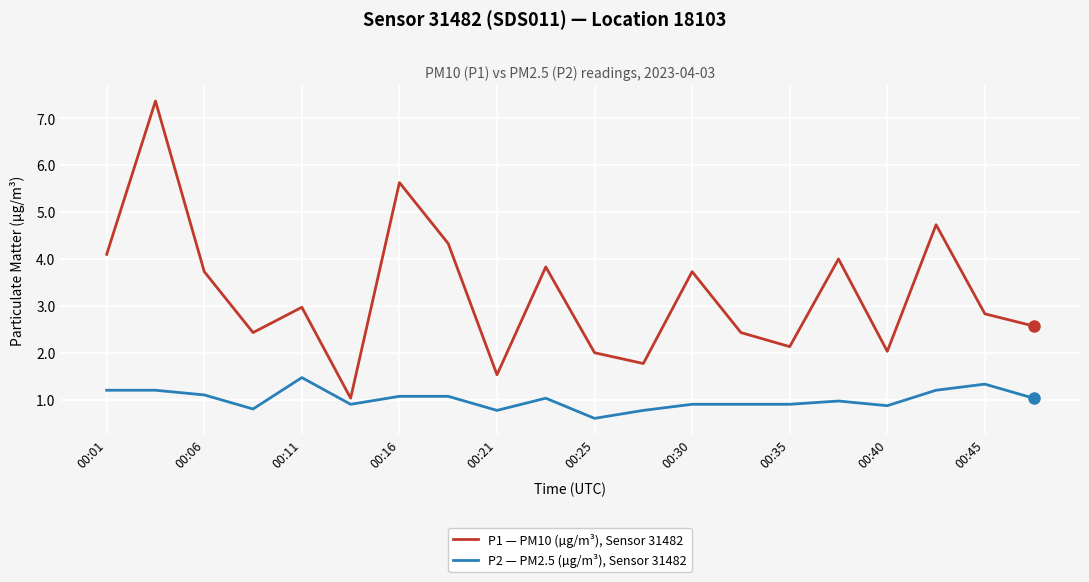

What is the smallest value displayed?

0.6